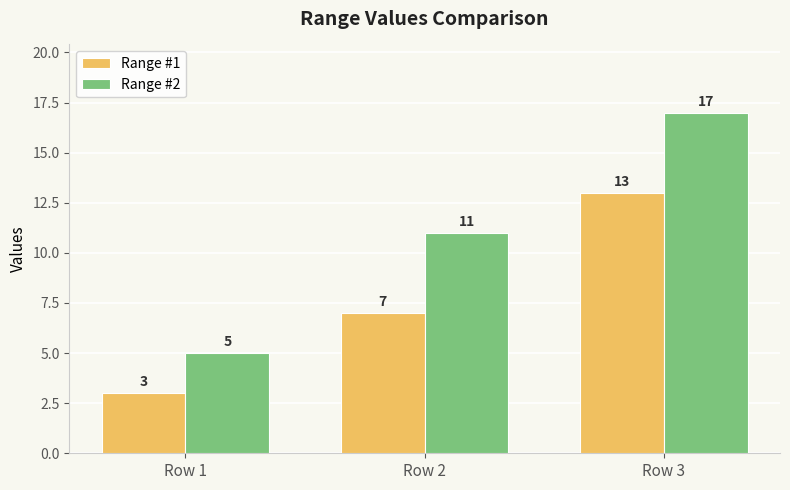

What is the highest value of the Range #2 series?

17